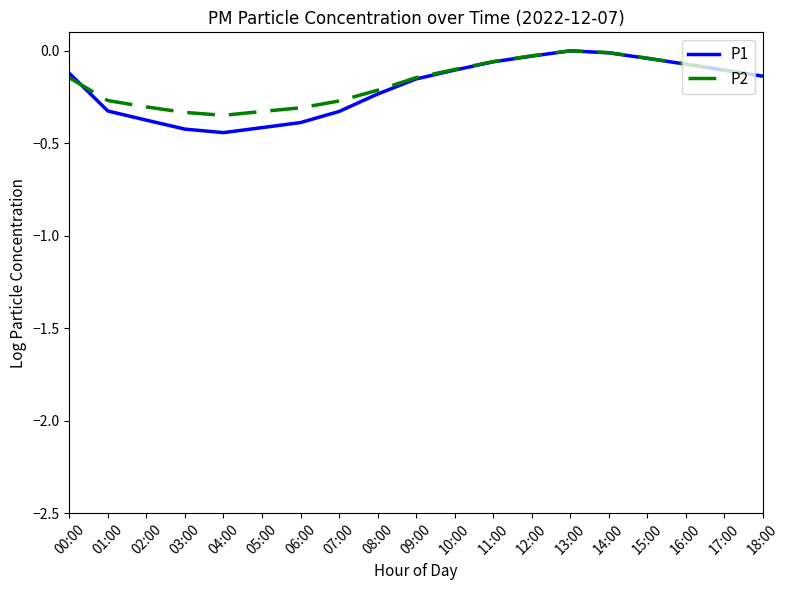

Is it true that P1 equals -0.1 at 17:00?

True